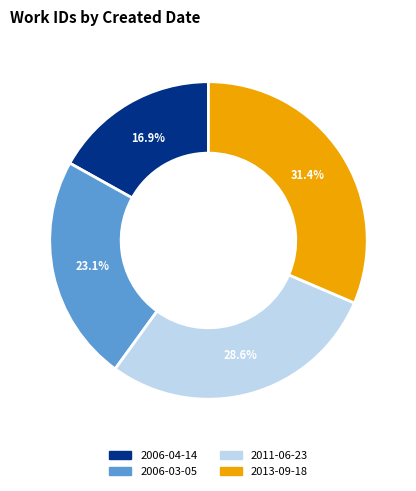

Which slice is the largest?

2013-09-18